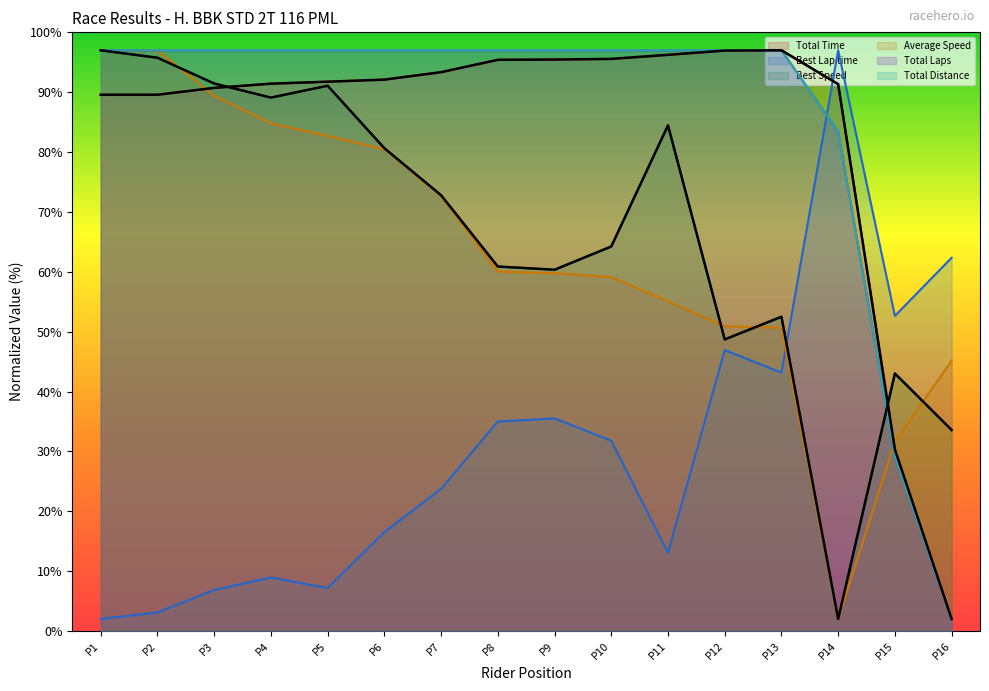

True or false: Best Speed and Average Speed intersect in this chart.

True